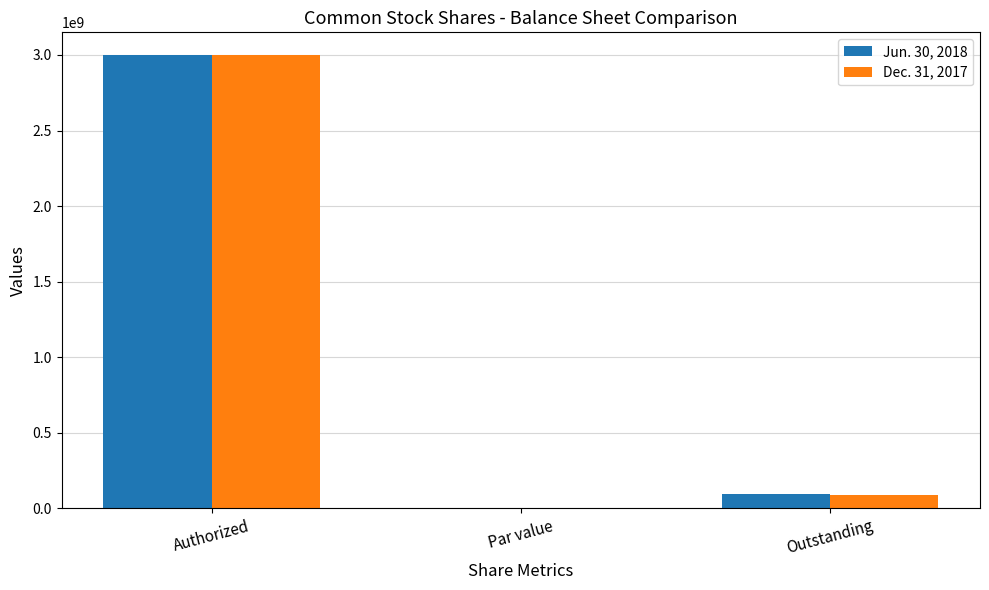

At which category is the sum across all series the highest?

Authorized